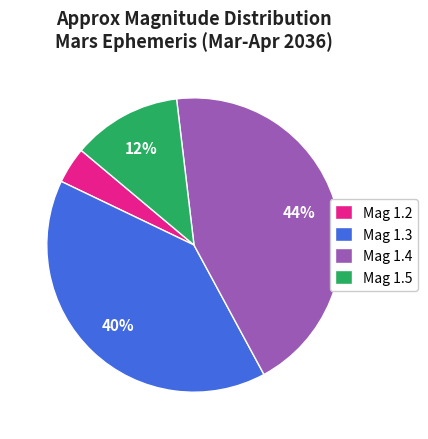

Does any single category account for the majority?

No